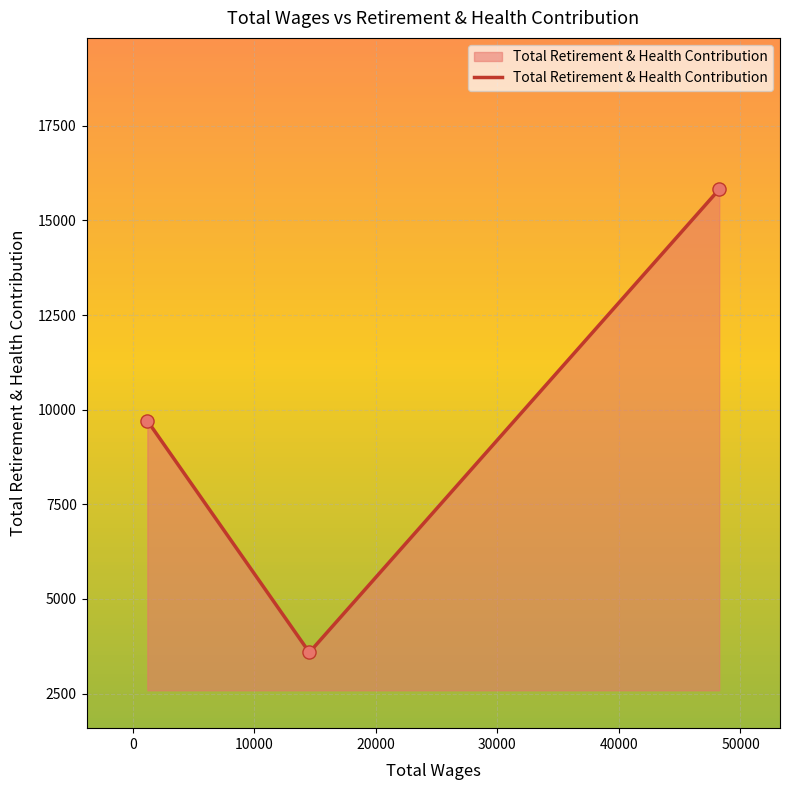

What is the greatest value displayed?

15821